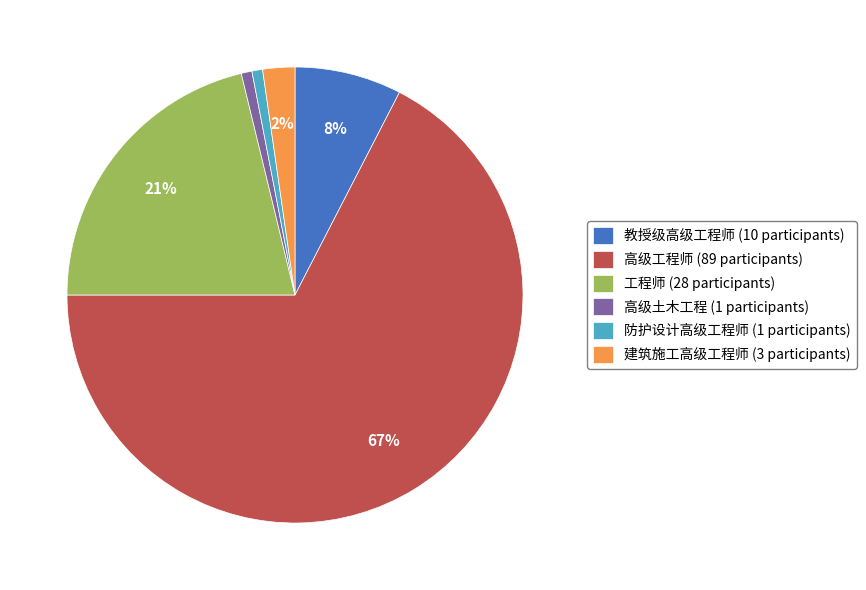

What percentage is the 教授级高级工程师 slice, to the nearest percent?

8%